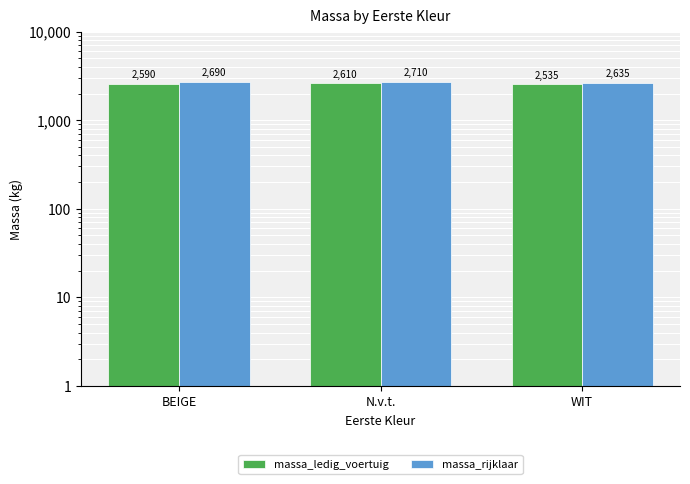

How many categories are shown in the chart?

3